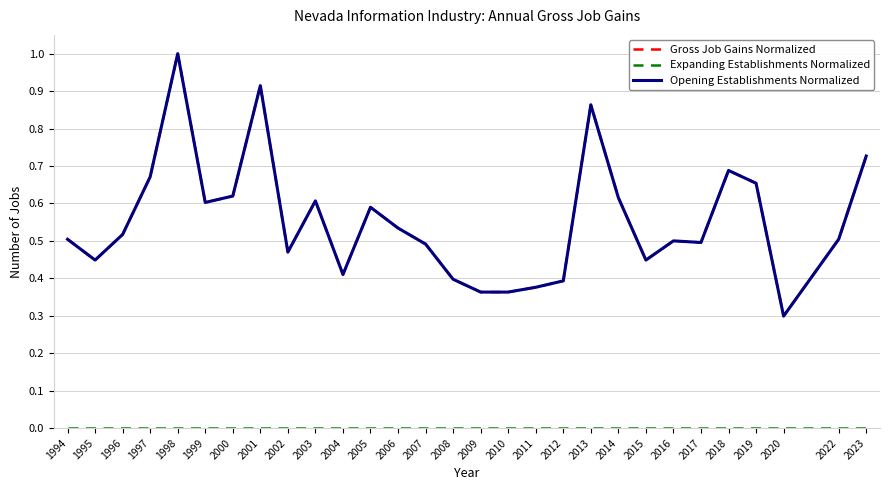

Rank the categories by Expanding Establishments Normalized value from lowest to highest.

1994, 1995, 1996, 1997, 1998, 1999, 2000, 2001, 2002, 2003, 2004, 2005, 2006, 2007, 2008, 2009, 2010, 2011, 2012, 2013, 2014, 2015, 2016, 2017, 2018, 2019, 2020, 2022, 2023